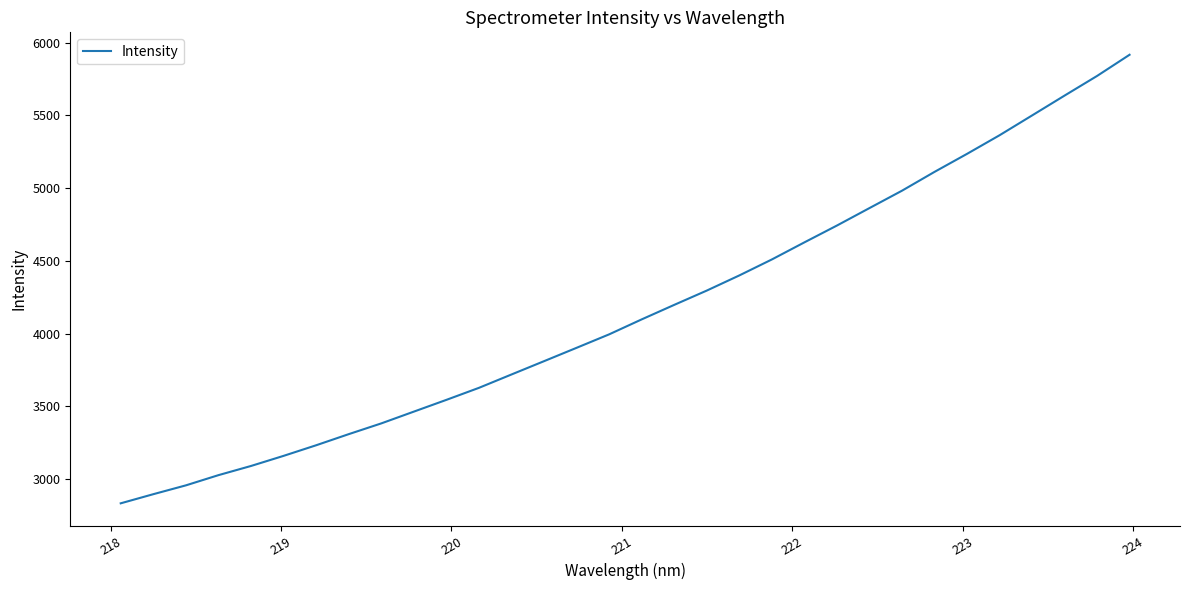

What is the difference between the maximum and minimum values?

3082.6